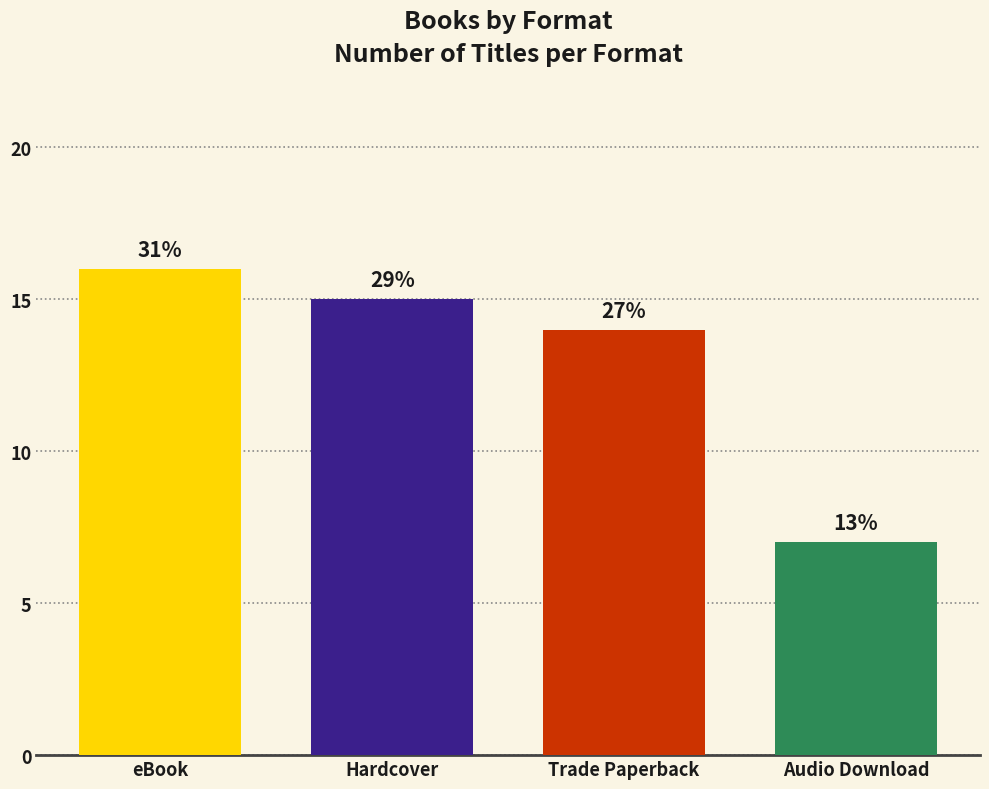

List the labels in order of value, largest first.

eBook, Hardcover, Trade Paperback, Audio Download